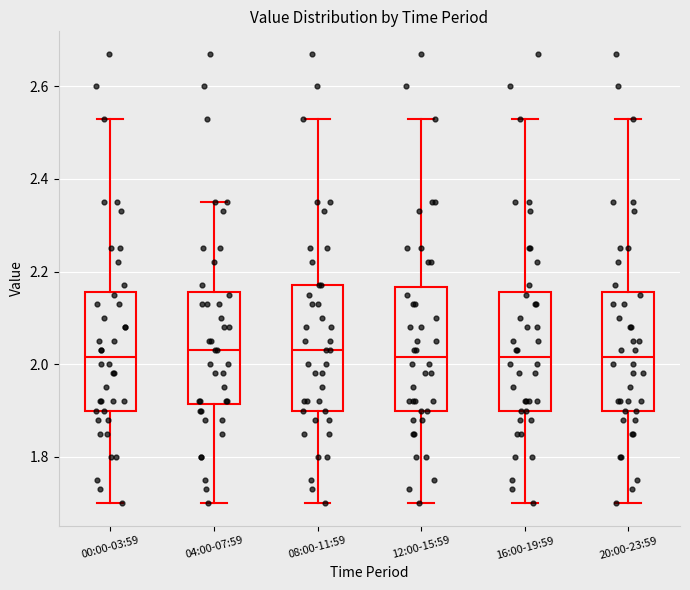

Reading left to right, read every box against the y-axis: the position of its median line, the range the box covers, and the ends of its whiskers. The values are not printed on the chart, so give them approximately, as read against the axis.

00:00-03:59: median 2.02, box 1.90 to 2.16, whiskers 1.70 to 2.54
04:00-07:59: median 2.04, box 1.92 to 2.16, whiskers 1.70 to 2.36
08:00-11:59: median 2.04, box 1.90 to 2.18, whiskers 1.70 to 2.54
12:00-15:59: median 2.02, box 1.90 to 2.16, whiskers 1.70 to 2.54
16:00-19:59: median 2.02, box 1.90 to 2.16, whiskers 1.70 to 2.54
20:00-23:59: median 2.02, box 1.90 to 2.16, whiskers 1.70 to 2.54